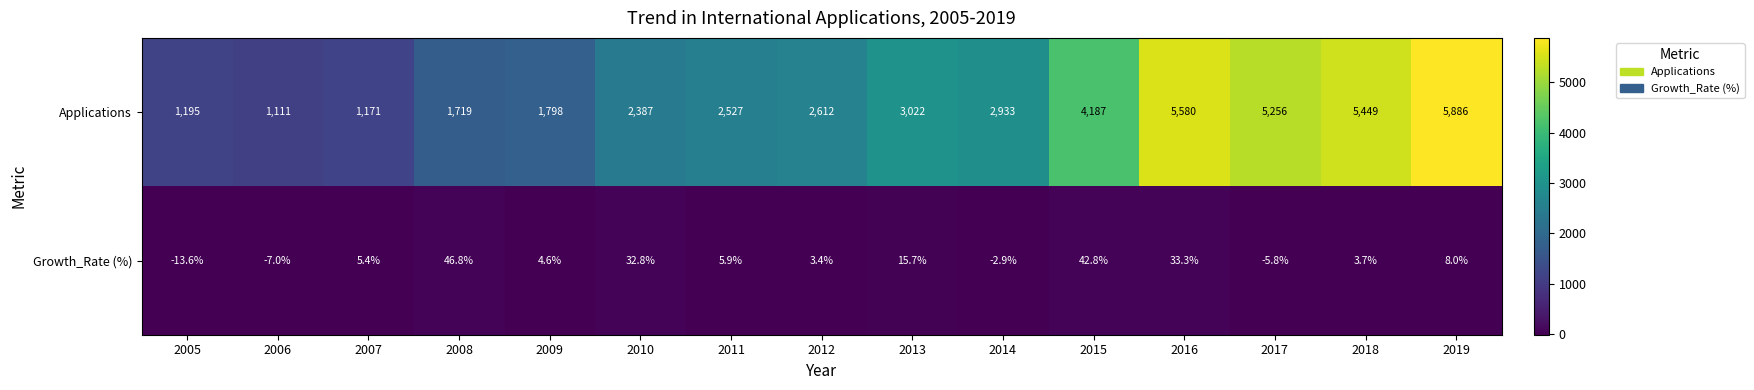

Which label corresponds to the largest value in the chart?

2019